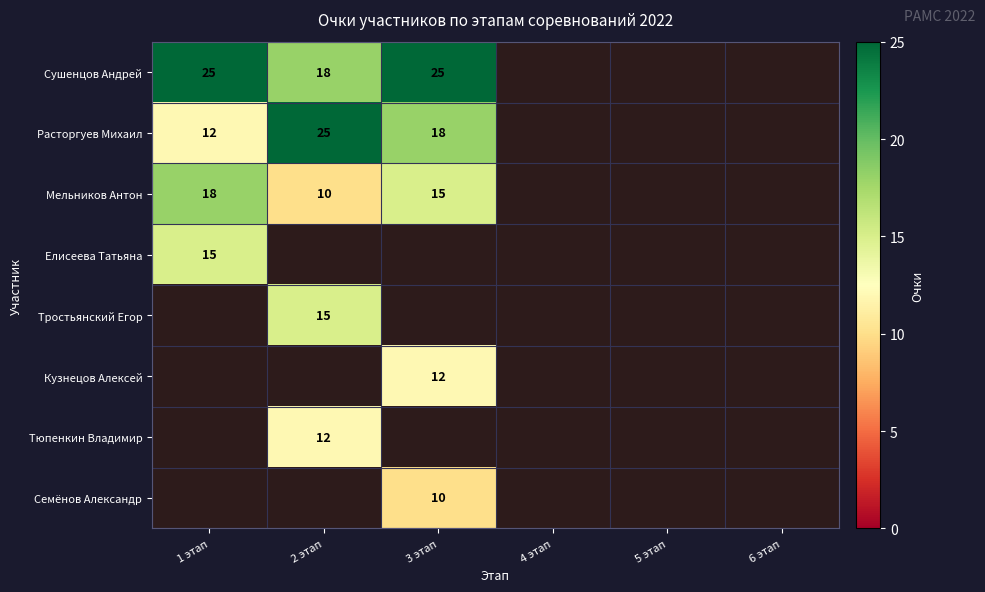

Between 4 этап and 6 этап, which is larger?

6 этап